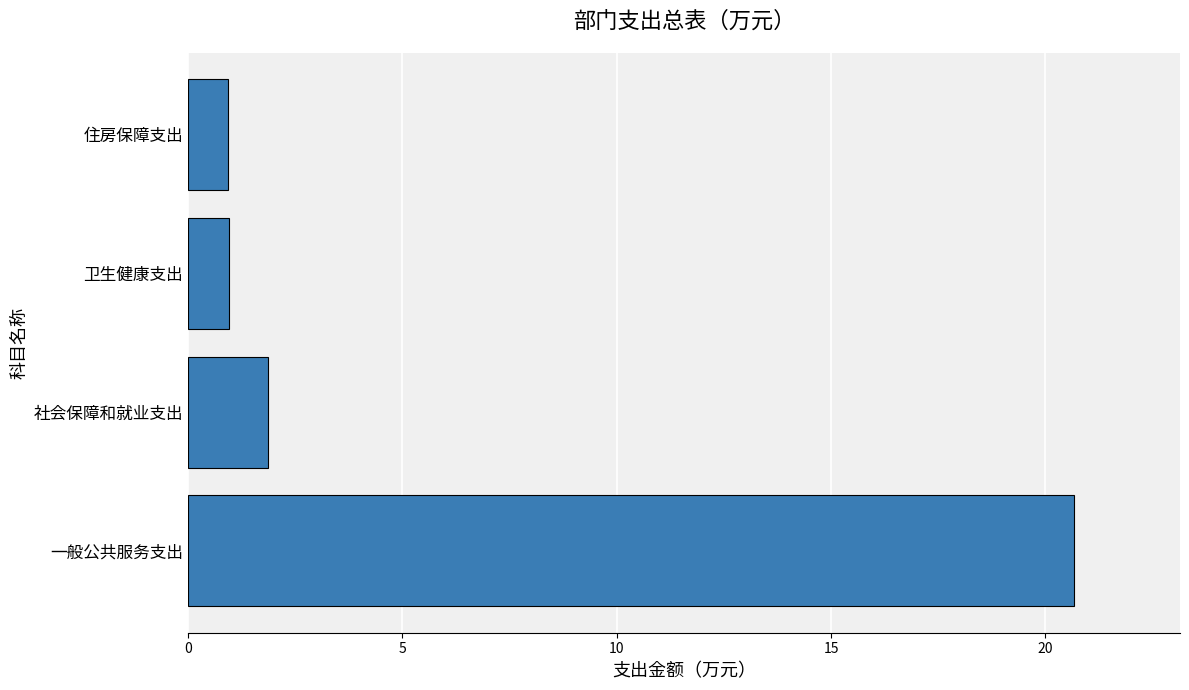

What is the difference between the maximum and second lowest values?

19.7